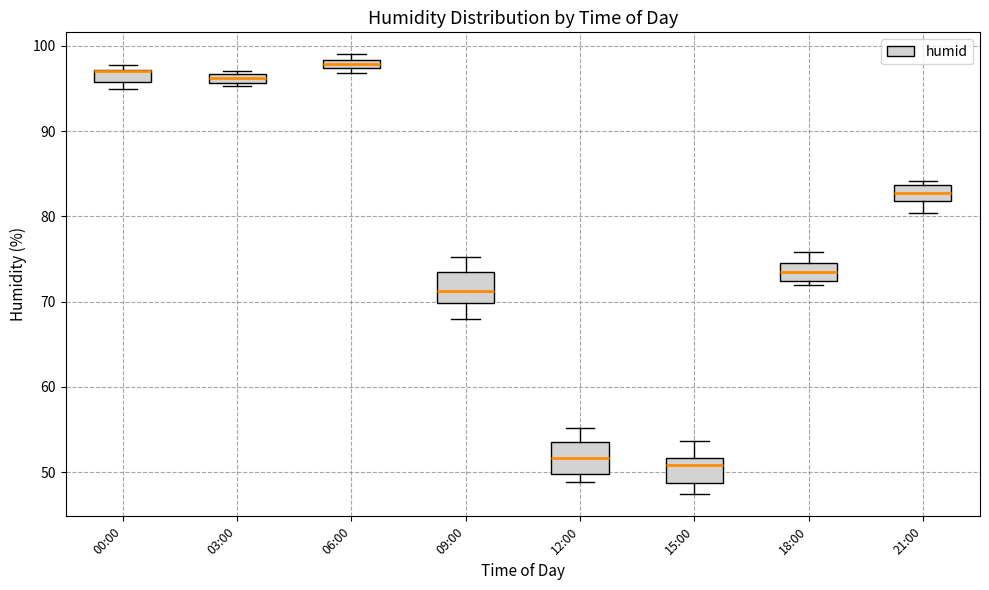

Where does the upper whisker of the box for 18:00 end on the y-axis? The values are not printed on the chart, so give them approximately, as read against the axis.

76